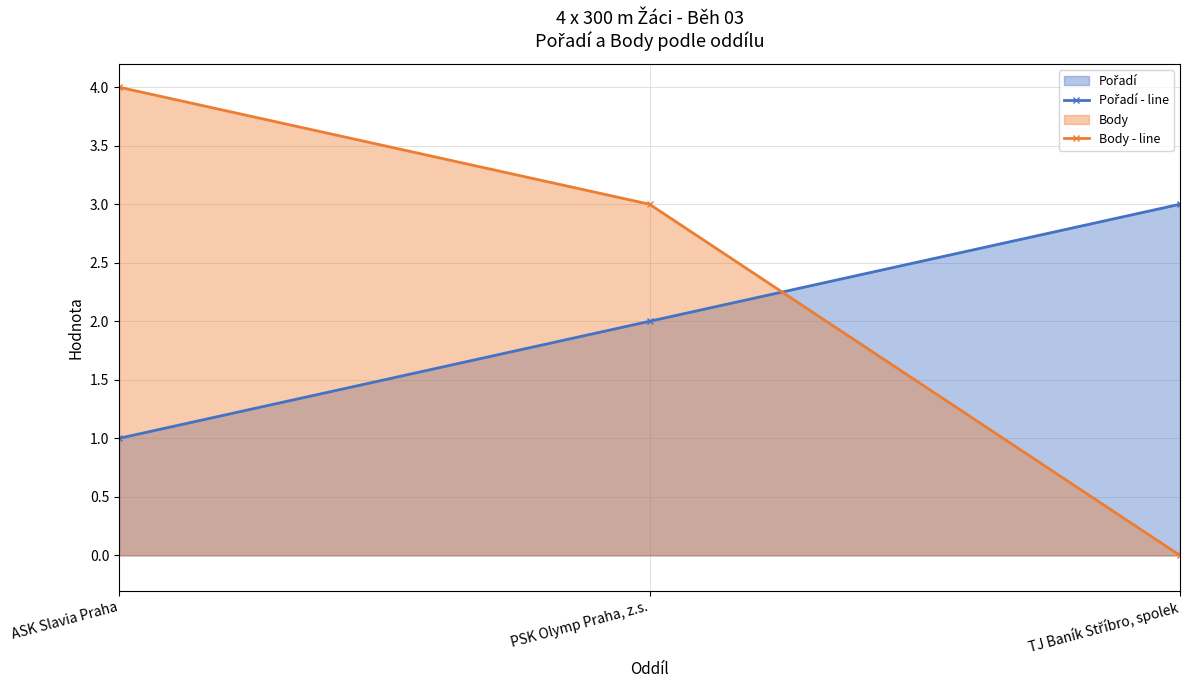

What is the total value across all series at PSK Olymp Praha, z.s.?

5